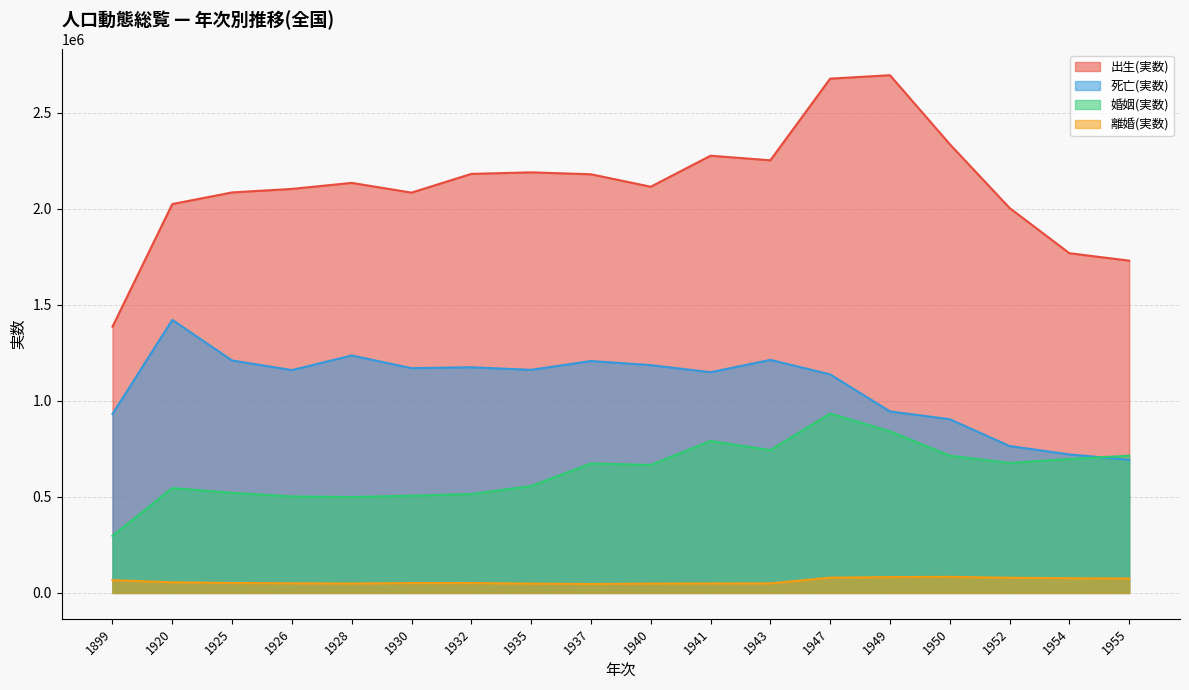

At which label does 婚姻(実数) reach its peak?

1947